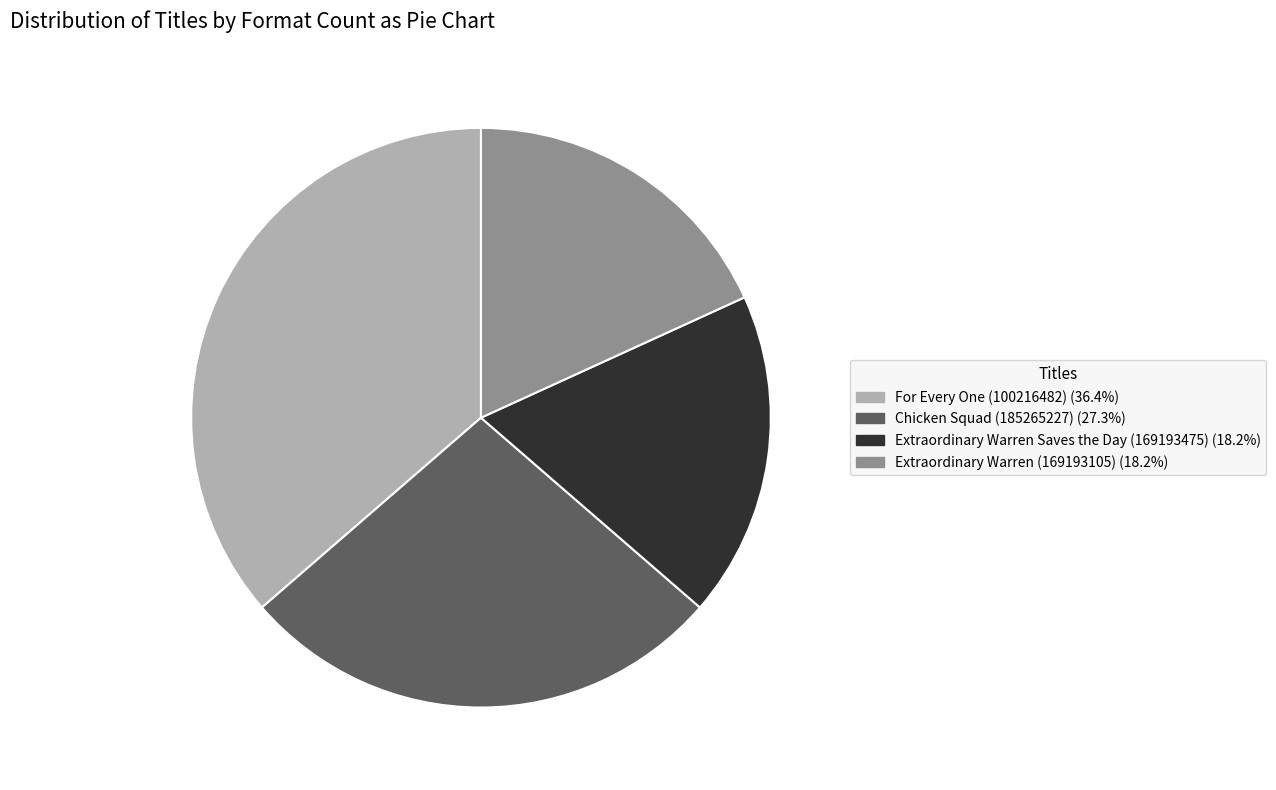

Does any single category account for the majority?

No